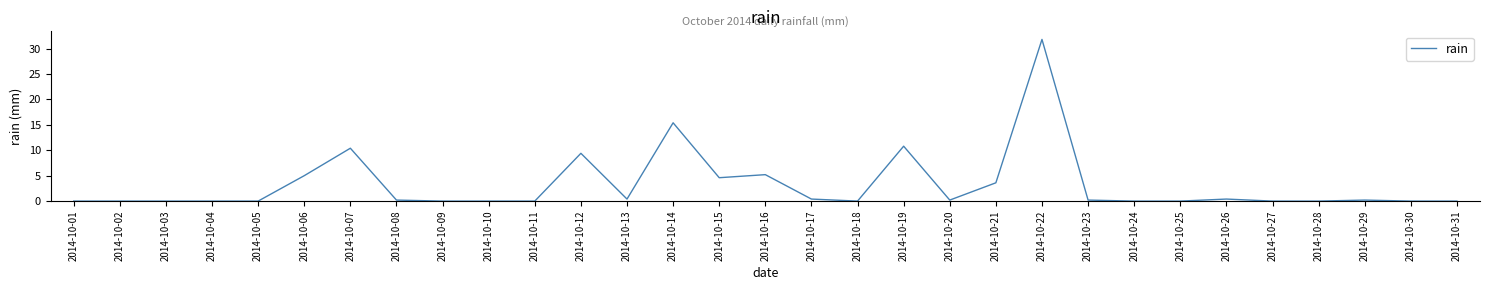

Is it true that the value at 2014-10-16 is 7.6?

False